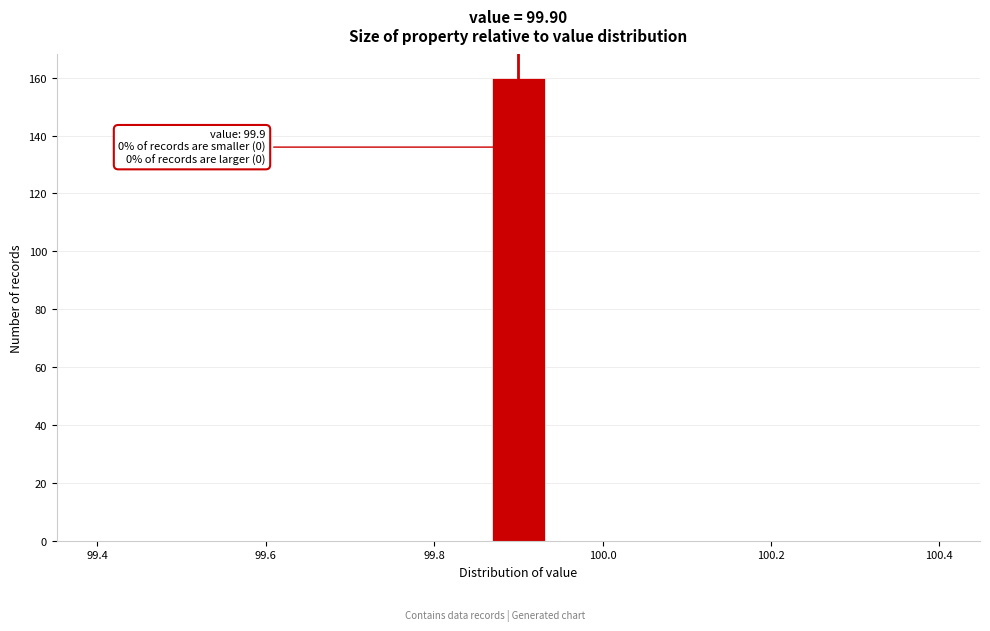

Read against the x-axis, roughly where is the centre of the tallest bar?

99.90